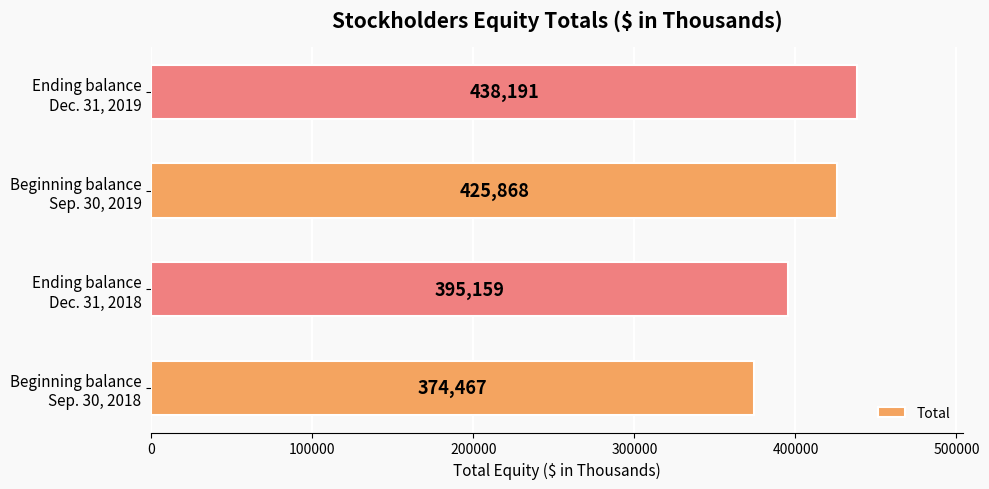

How many values are between 395159 and 438191?

3